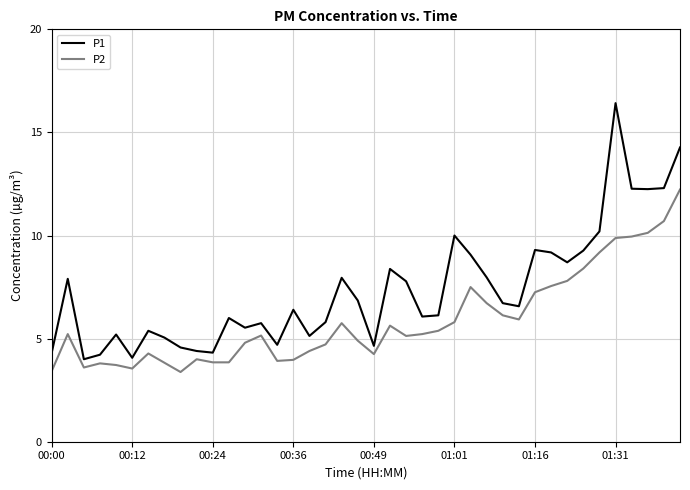

Rank the series by their maximum value, from highest to lowest.

P1, P2